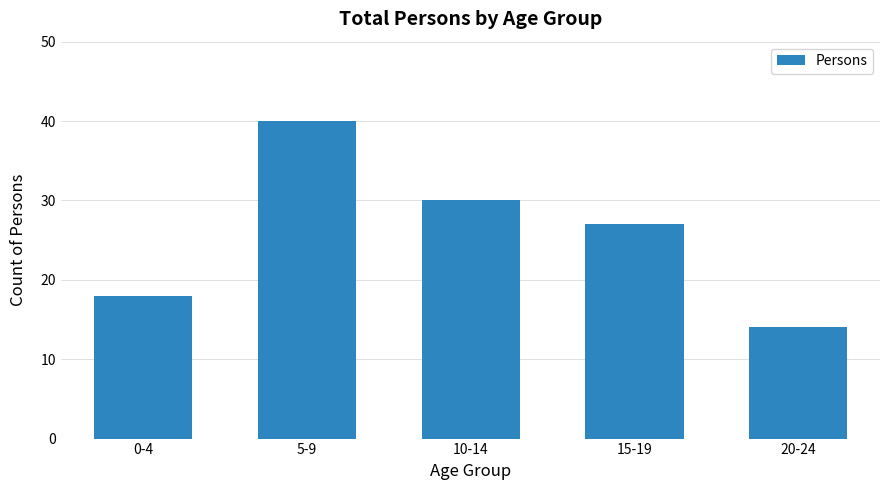

Rank the categories by value from lowest to highest.

20-24, 0-4, 15-19, 10-14, 5-9